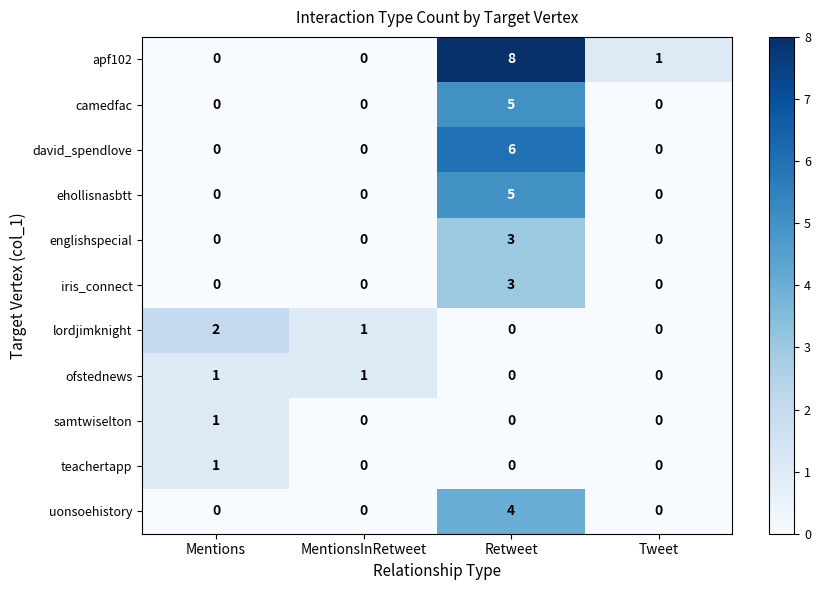

What is the maximum value for david_spendlove?

6